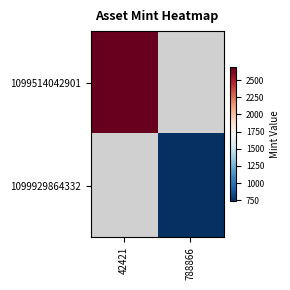

At which label is 1099514042901 closest to 2688?

42421